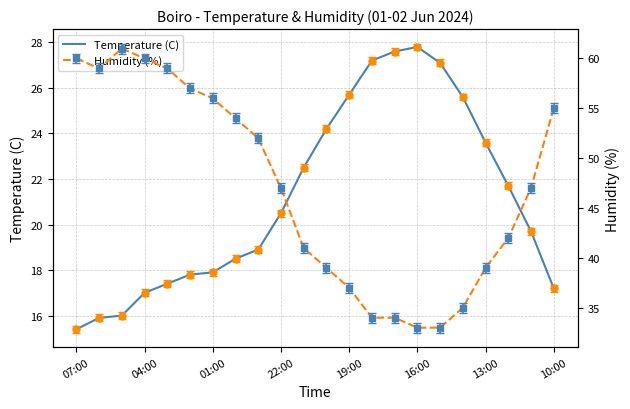

True or false: Humidity (%) and Temperature (C) cross at least once.

False